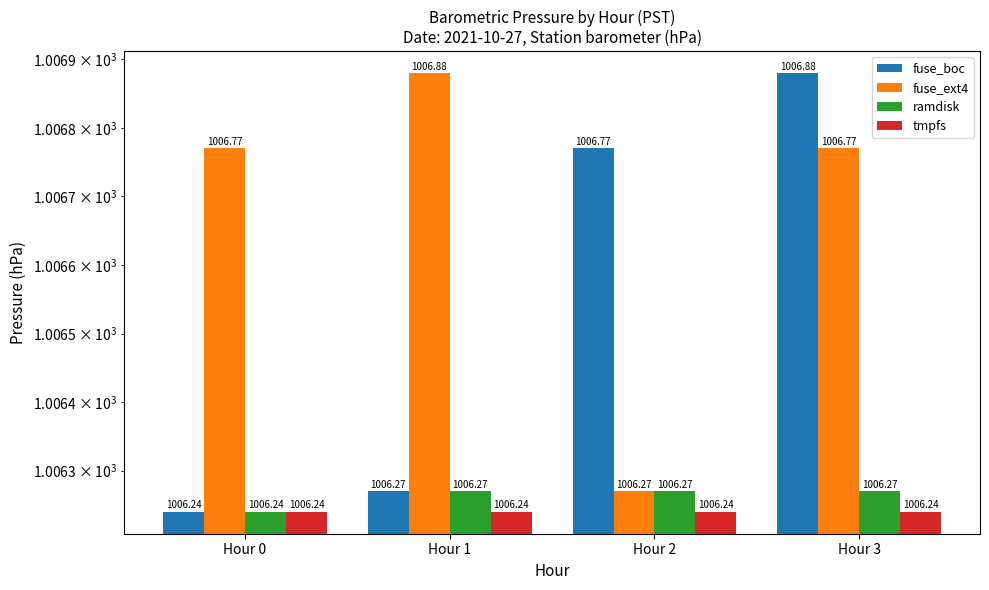

How many data points does each series have?

4